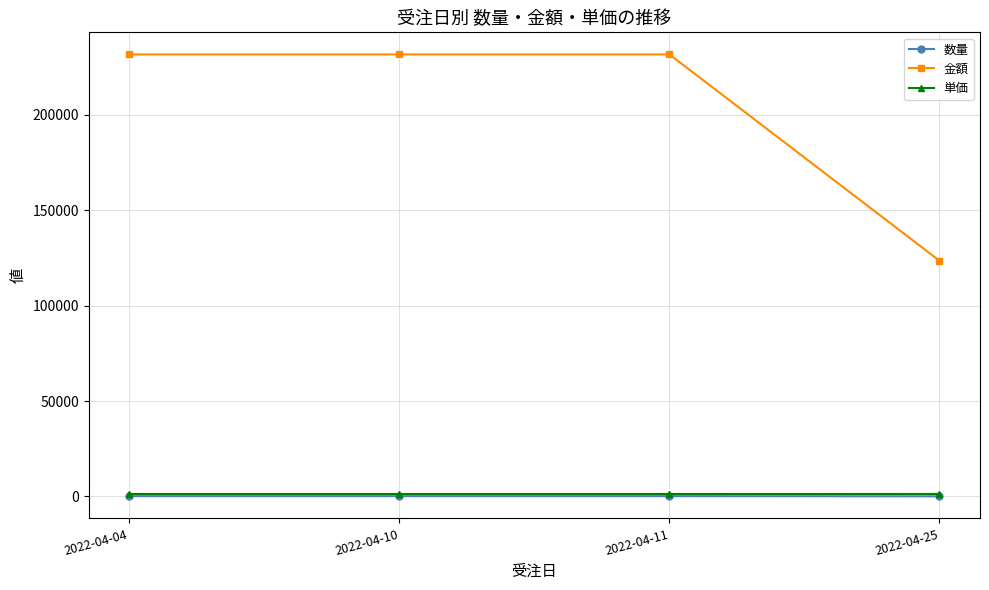

What is the total value across all series at 2022-04-04?

233127